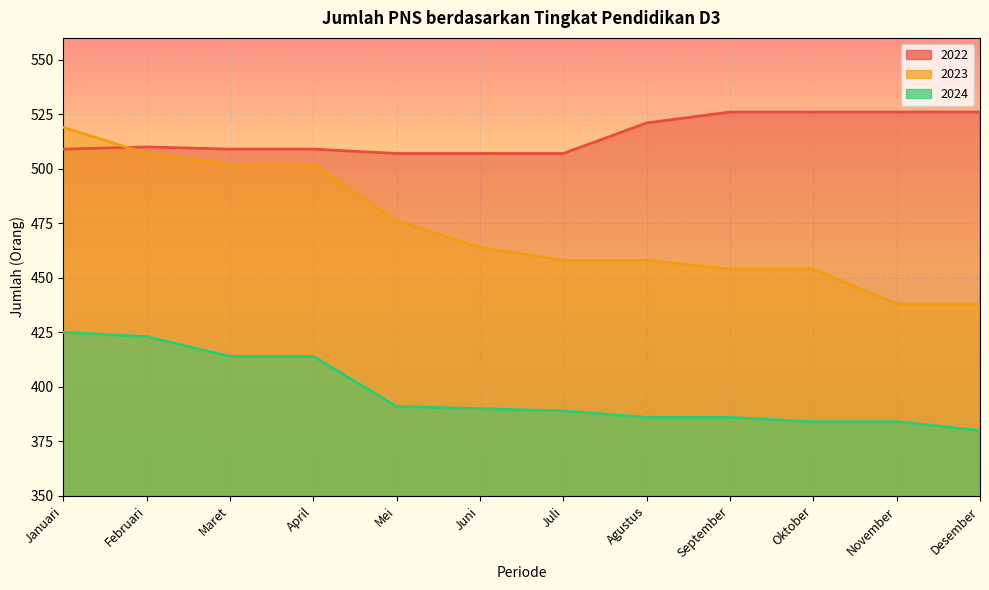

What is the difference between the maximum and minimum values in the 2022 series?

19